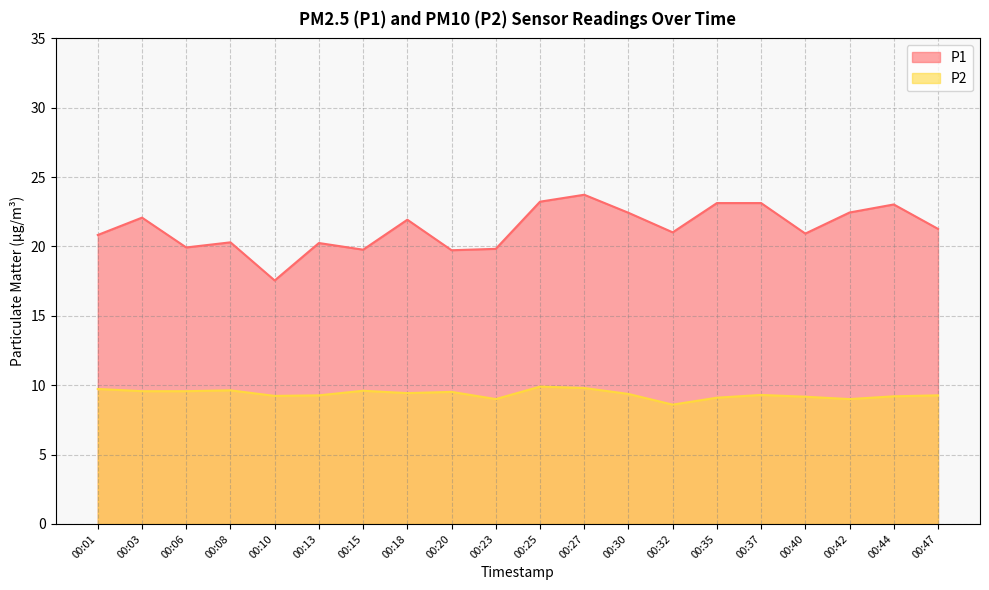

What is the minimum value shown in the chart?

8.6